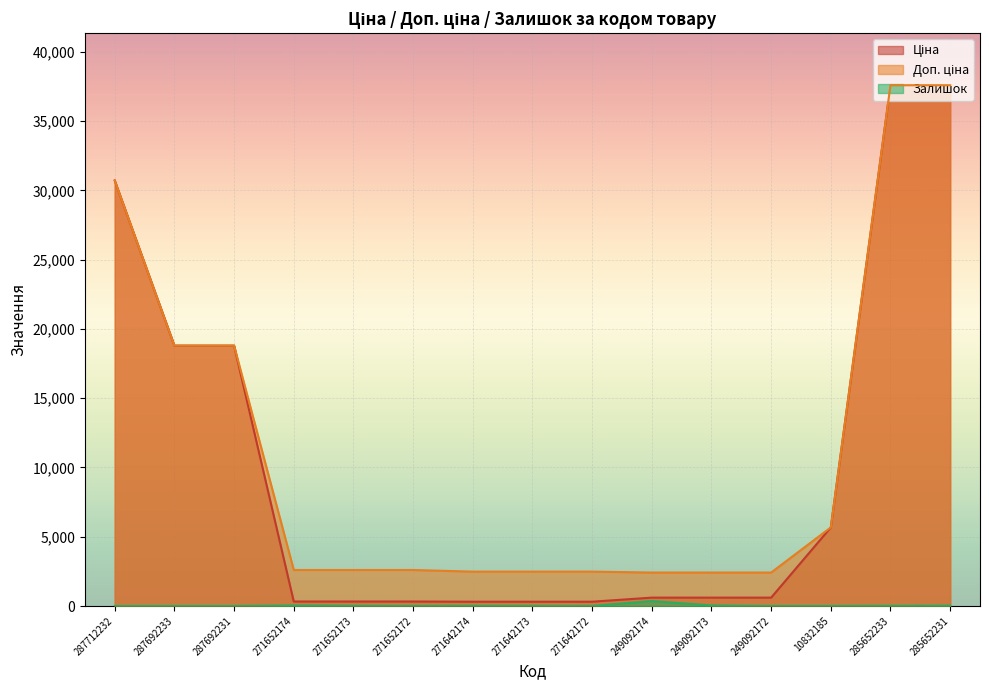

True or false: Доп. ціна and Залишок cross at least once.

False